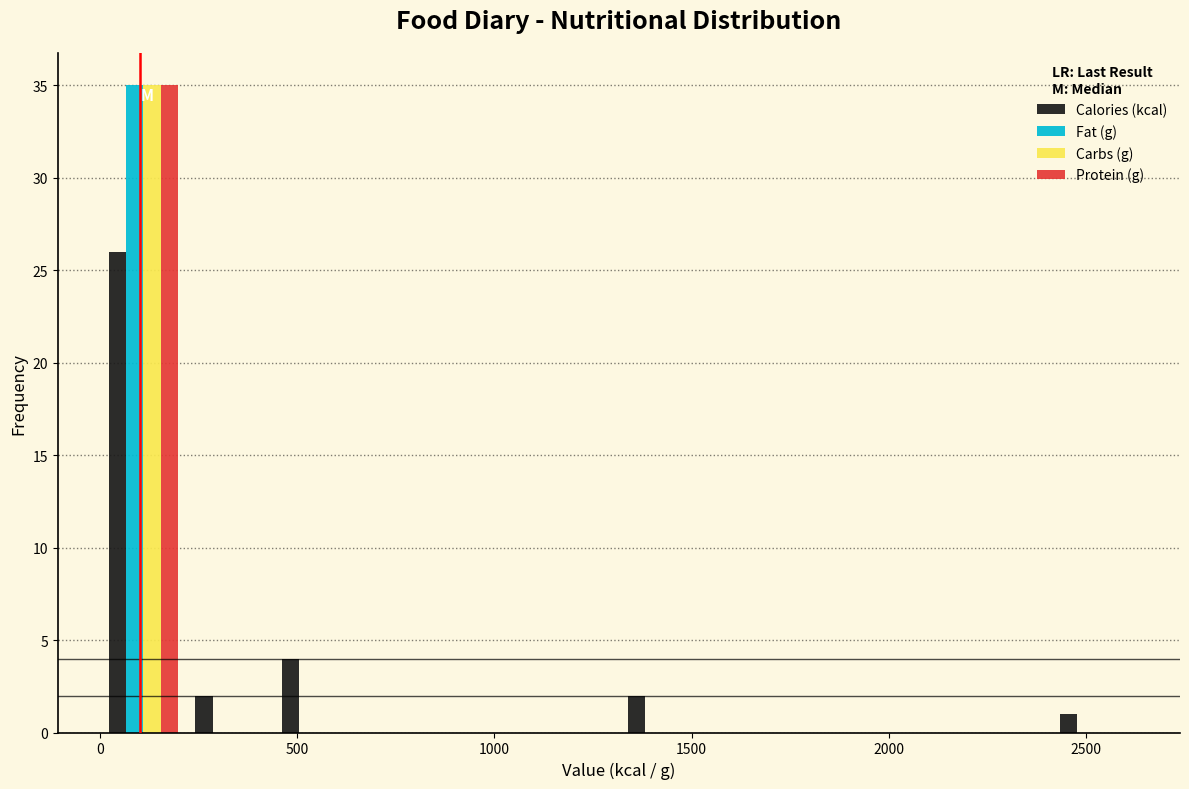

Reading left to right, list every range on the x-axis with the height of the bar of each series over it. Neither the bar edges nor the heights are printed on the chart, so give them approximately, as read against the axes.

0 to 200: Calories (kcal)=26	Fat (g)=35	Carbs (g)=35	Protein (g)=35
200 to 450: Calories (kcal)=2	Fat (g)=0	Carbs (g)=0	Protein (g)=0
450 to 650: Calories (kcal)=4	Fat (g)=0	Carbs (g)=0	Protein (g)=0
650 to 900: Calories (kcal)=0	Fat (g)=0	Carbs (g)=0	Protein (g)=0
900 to 1100: Calories (kcal)=0	Fat (g)=0	Carbs (g)=0	Protein (g)=0
1100 to 1300: Calories (kcal)=0	Fat (g)=0	Carbs (g)=0	Protein (g)=0
1300 to 1550: Calories (kcal)=2	Fat (g)=0	Carbs (g)=0	Protein (g)=0
1550 to 1750: Calories (kcal)=0	Fat (g)=0	Carbs (g)=0	Protein (g)=0
1750 to 1950: Calories (kcal)=0	Fat (g)=0	Carbs (g)=0	Protein (g)=0
1950 to 2200: Calories (kcal)=0	Fat (g)=0	Carbs (g)=0	Protein (g)=0
2200 to 2400: Calories (kcal)=0	Fat (g)=0	Carbs (g)=0	Protein (g)=0
2400 to 2650: Calories (kcal)=1	Fat (g)=0	Carbs (g)=0	Protein (g)=0